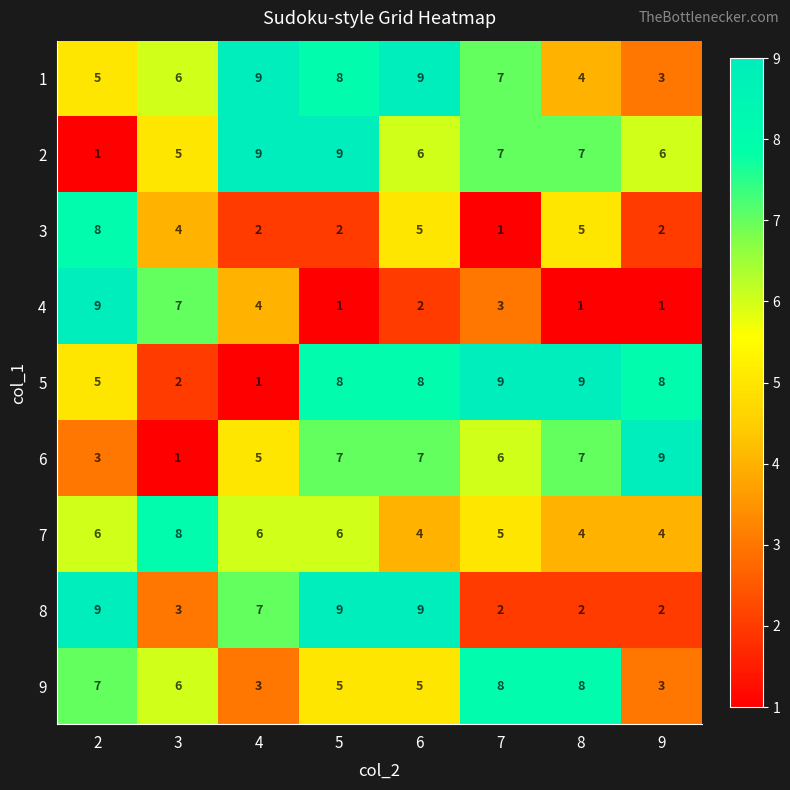

Which series has the largest total across all categories?

1